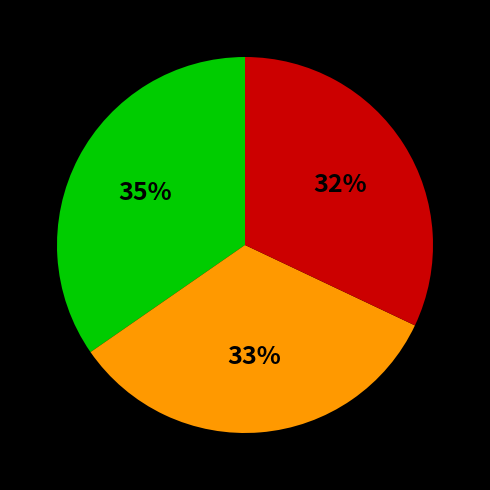

To the nearest percent, what is the difference between the largest and smallest slice percentages?

3%